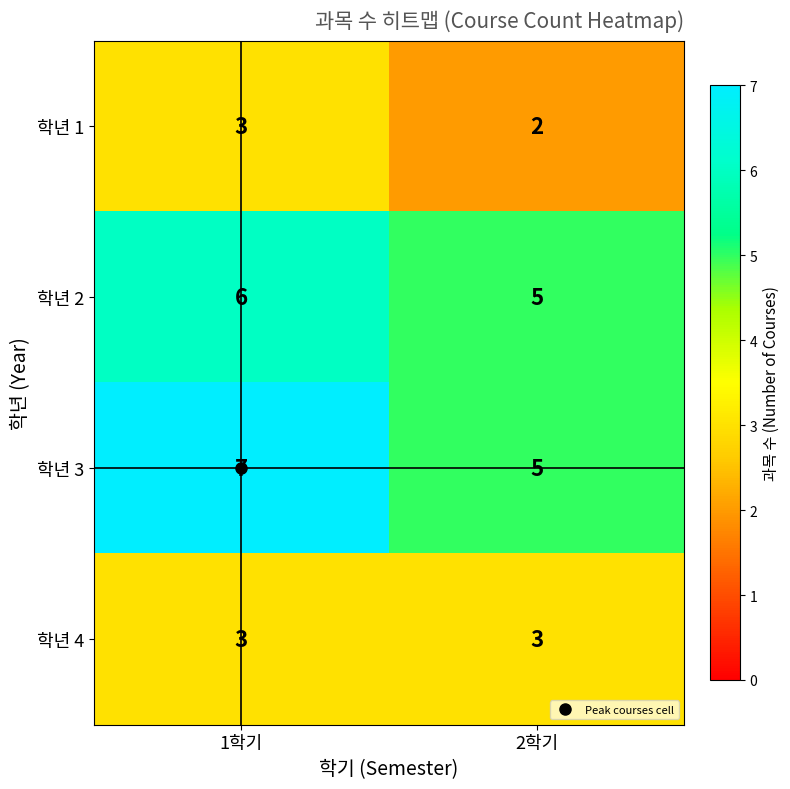

Which category has the highest value in the 학년 2 series?

1학기